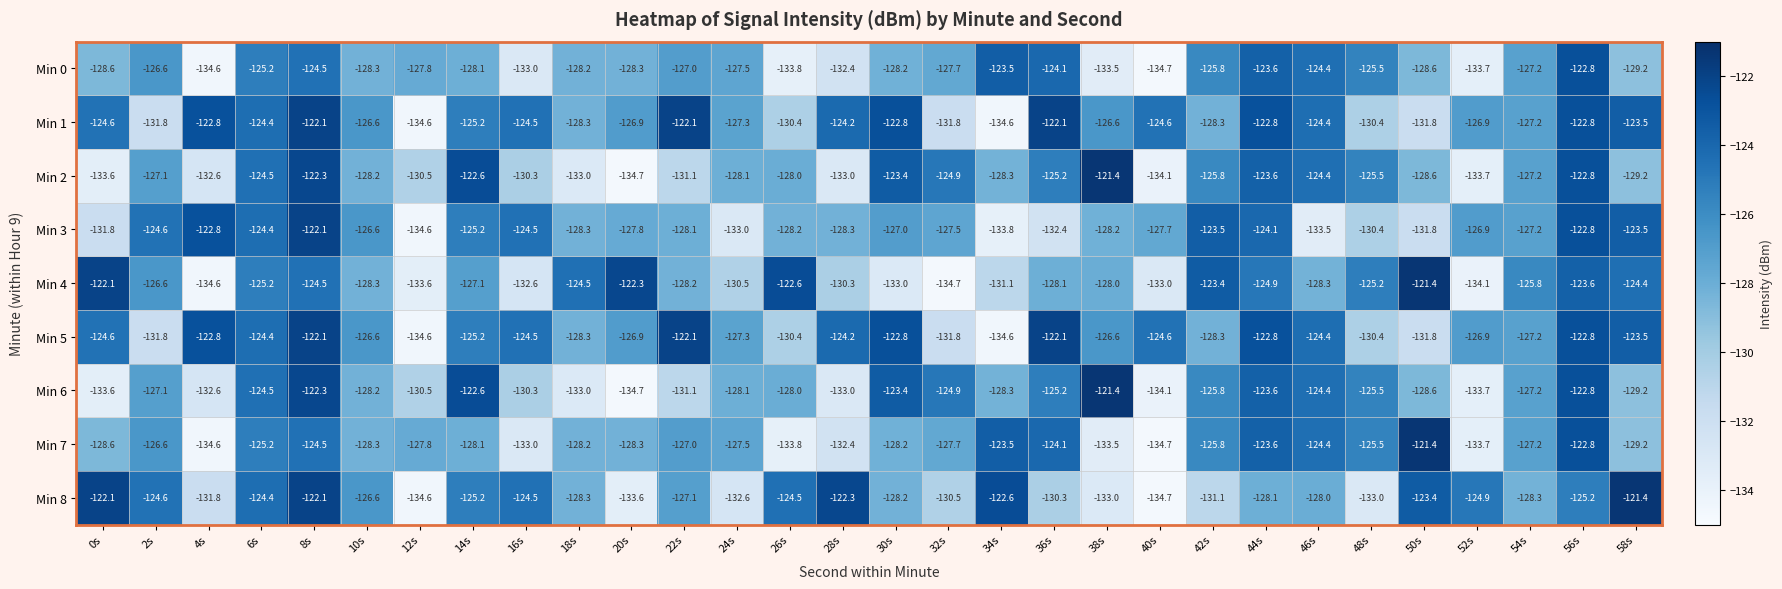

What is the spread (max minus min) of values at 18s?

8.5